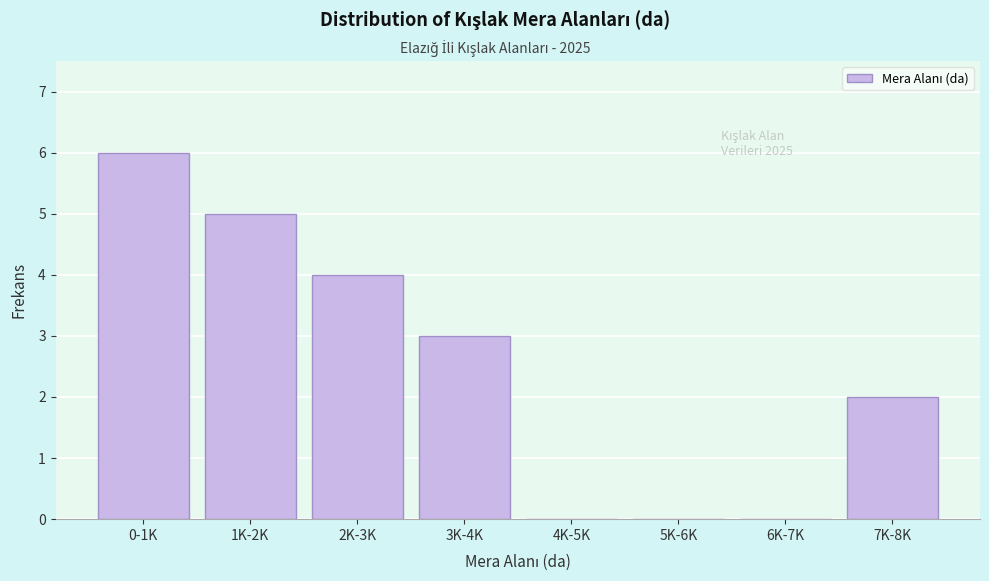

Reading right to left, transcribe all the data shown in this chart.

7K-8K=2	6K-7K=0	5K-6K=0	4K-5K=0	3K-4K=3	2K-3K=4	1K-2K=5	0-1K=6